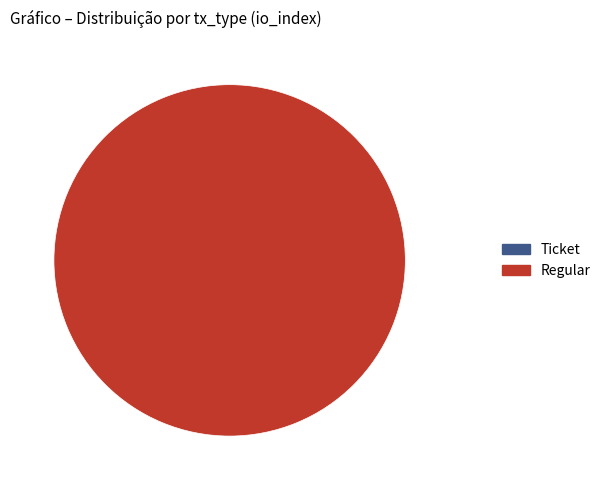

How many slices are in this pie chart?

2